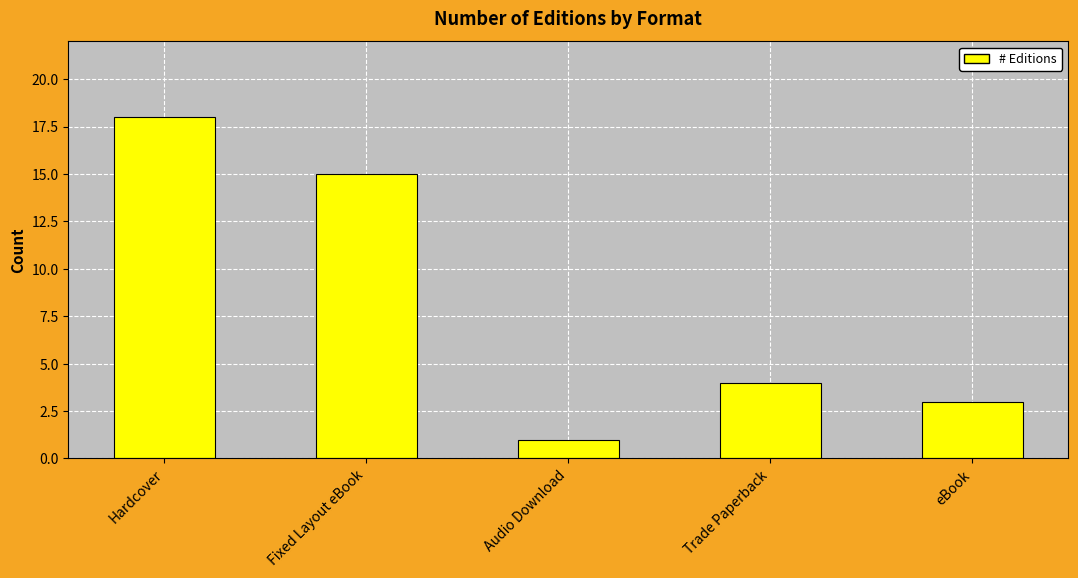

How many bars are there in total?

5